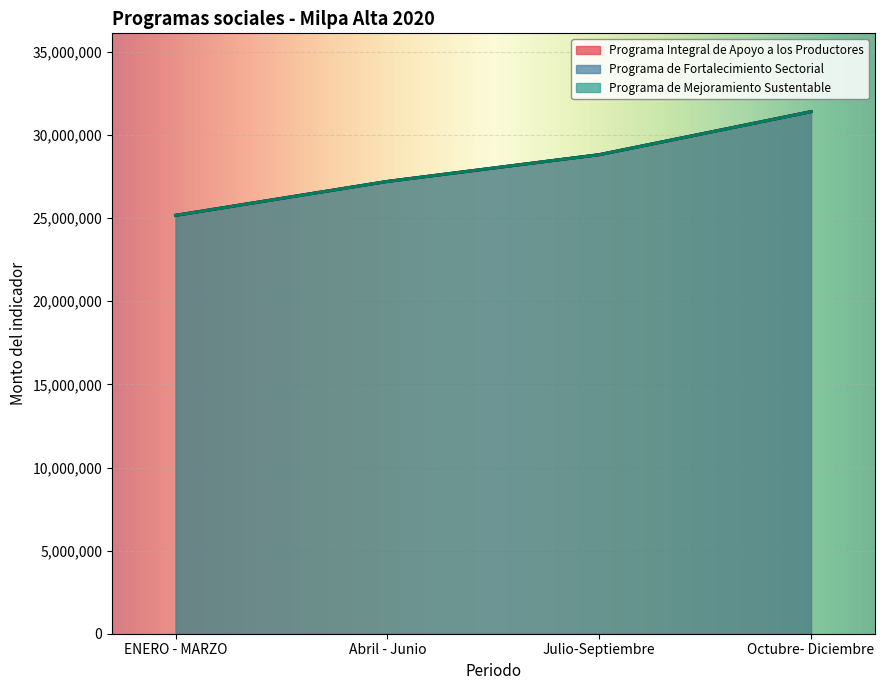

Read the Programa Integral de Apoyo a los Productores value at Julio-Septiembre, to the nearest 10.

28819760